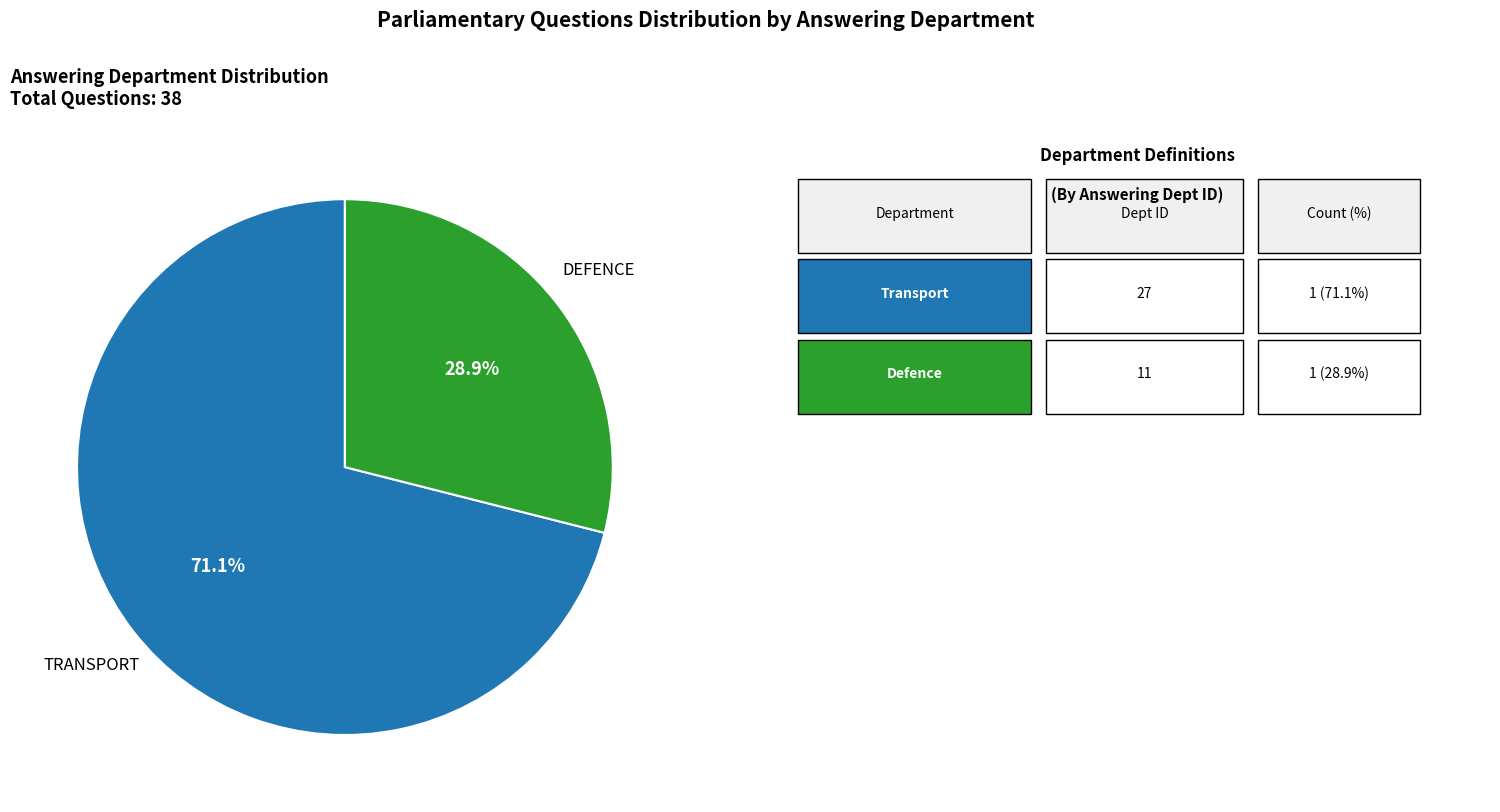

Is there any slice that represents more than half of the pie?

Yes